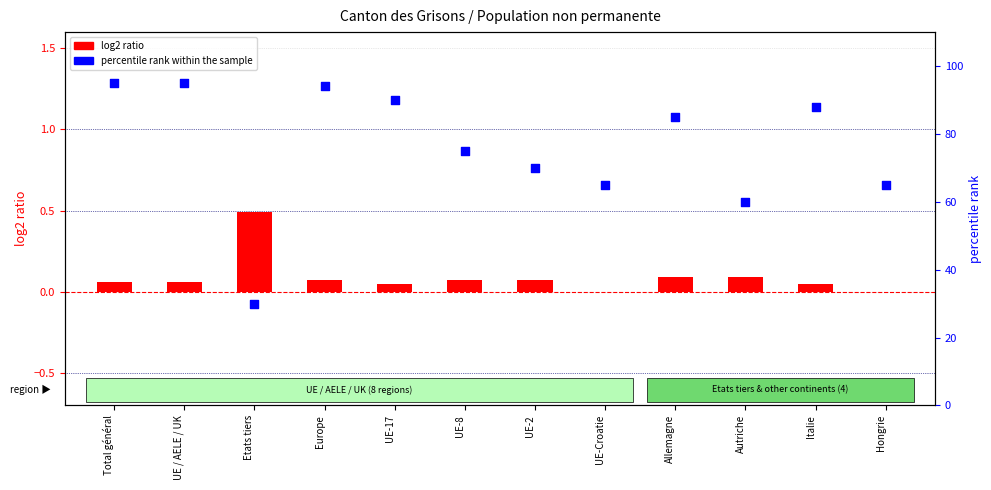

Which series contains the highest Y value?

percentile rank within the sample